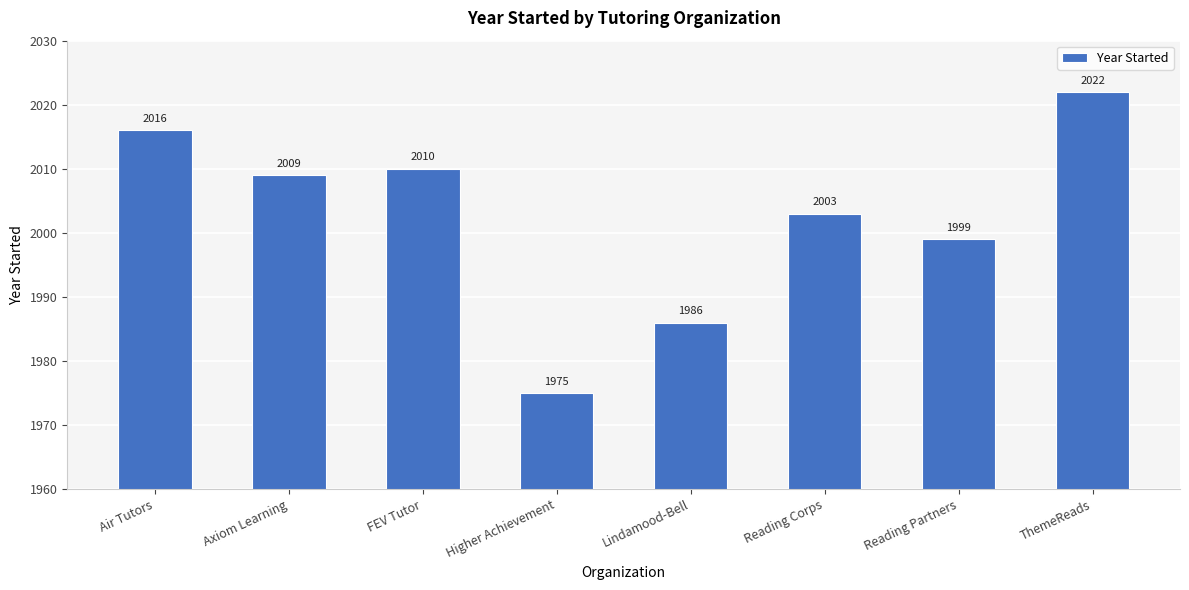

What is the label of the 6th bar from the left?

Reading Corps